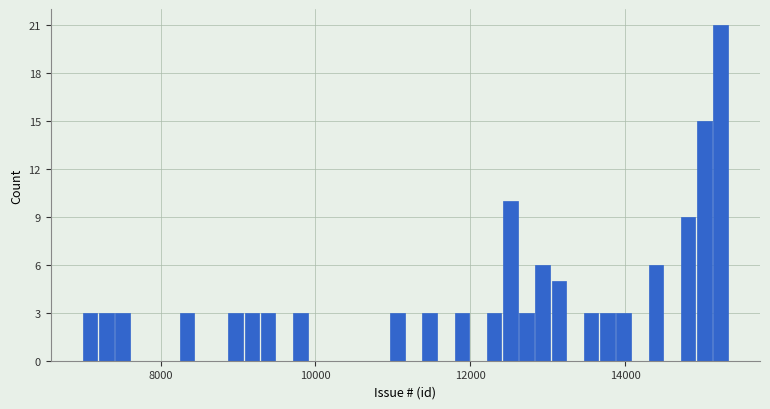

Around what value on the x-axis is the tallest bar? Give the approximate position of its centre, as read against the axis.

15200